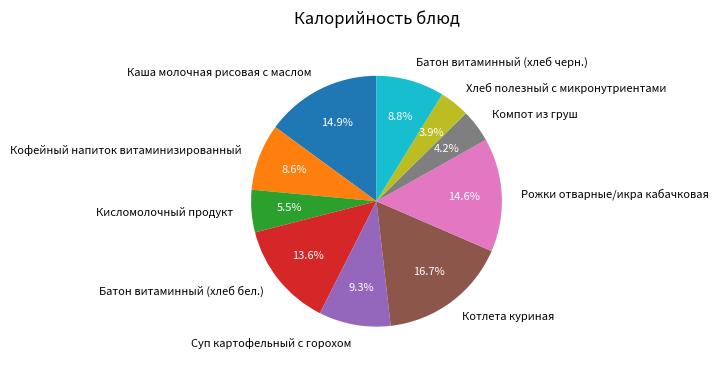

What is the largest slice in the pie chart?

Котлета куриная